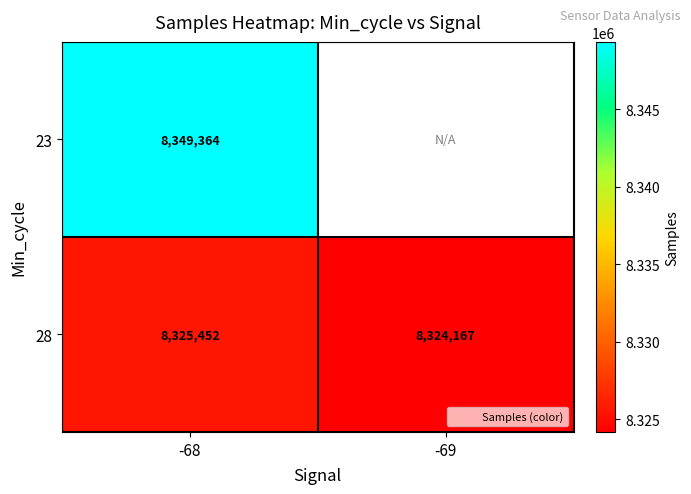

Between -68 and -69, which series saw the biggest shift?

28